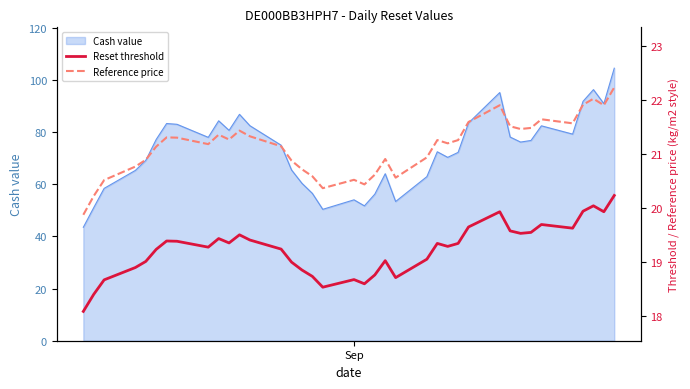

True or false: Reset threshold and Reference price intersect in this chart.

False